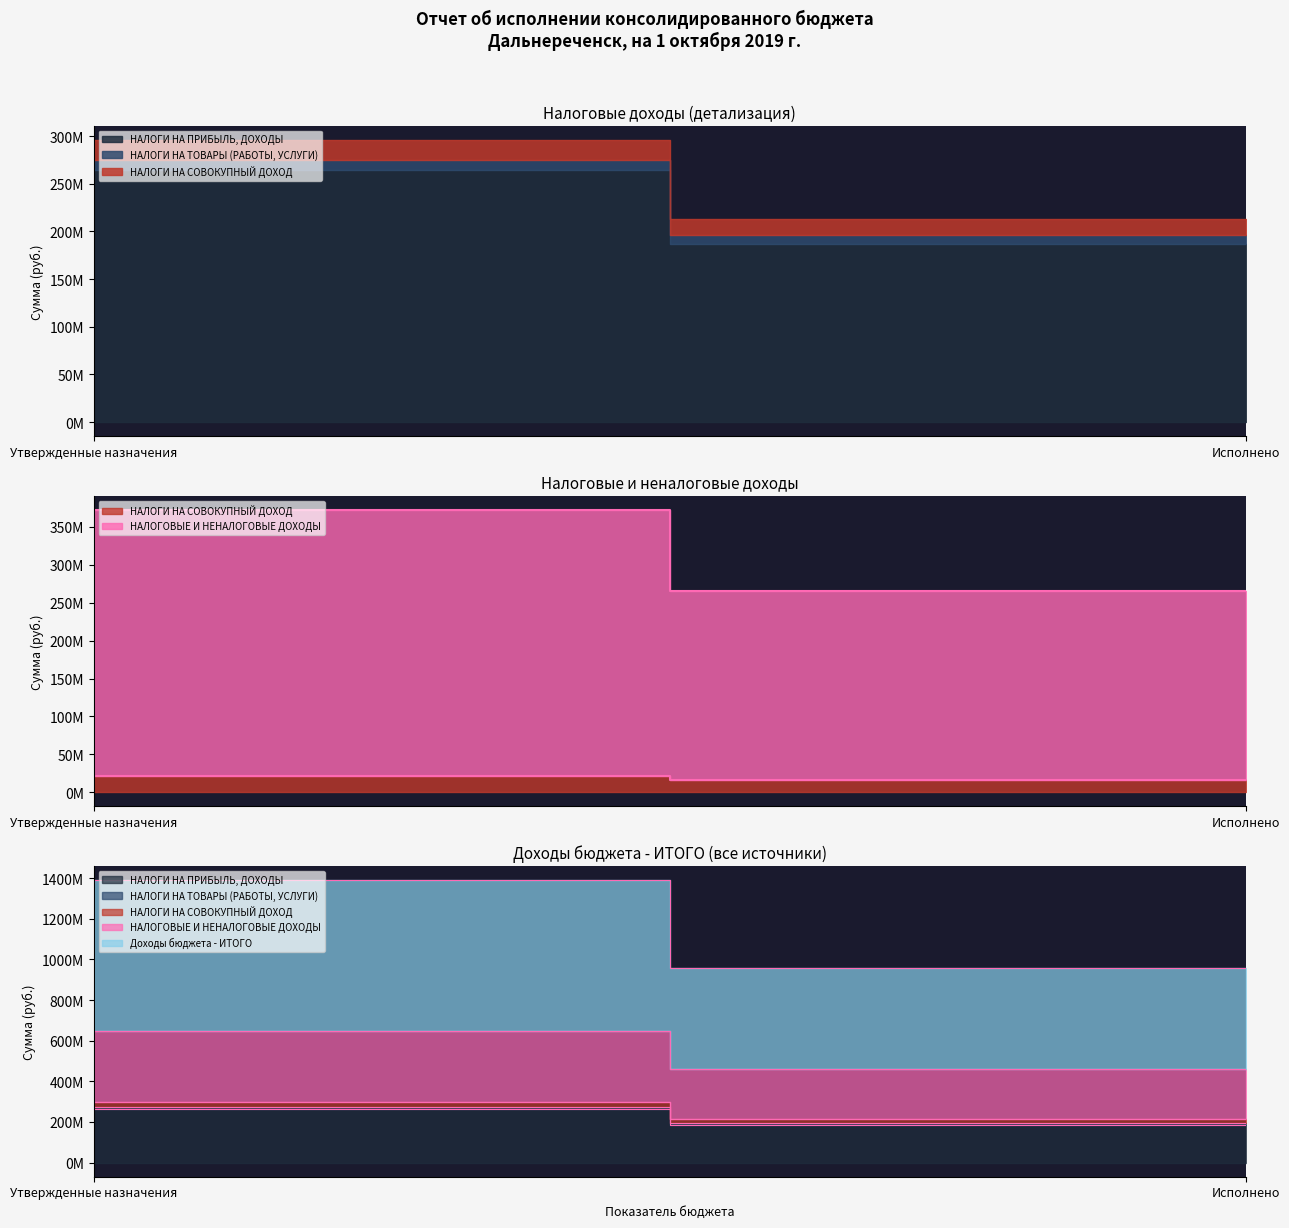

What is the value of the НАЛОГИ НА ПРИБЫЛЬ, ДОХОДЫ point at the 1st from the left?

264357000.0